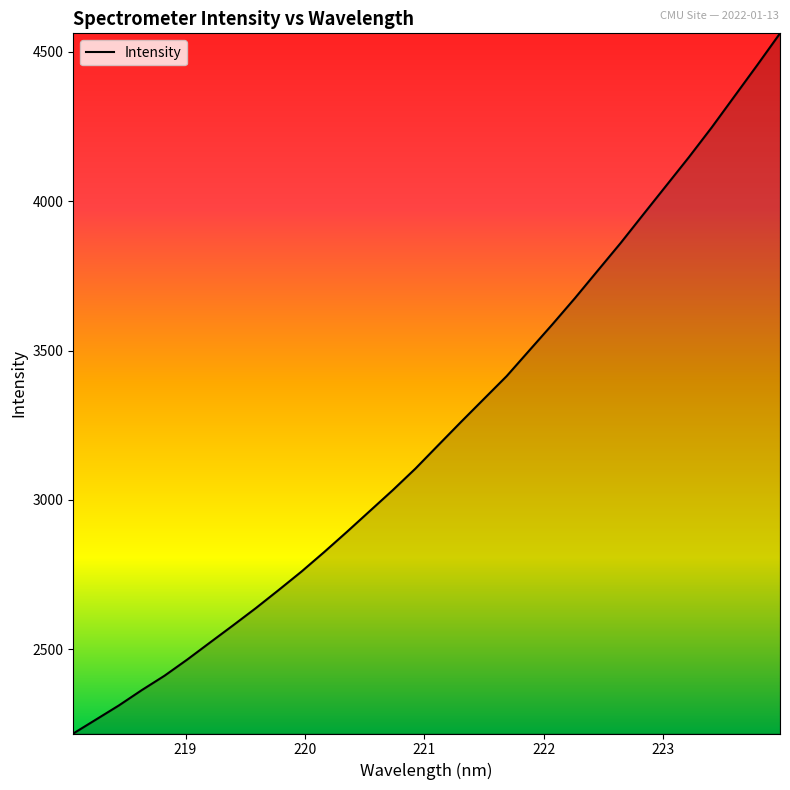

What is the difference between the maximum and minimum values?

2342.6